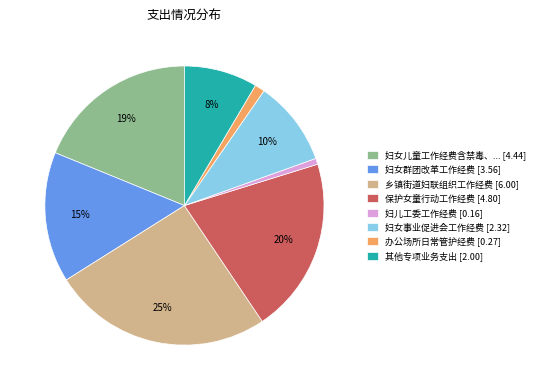

How many slices are in this pie chart?

8